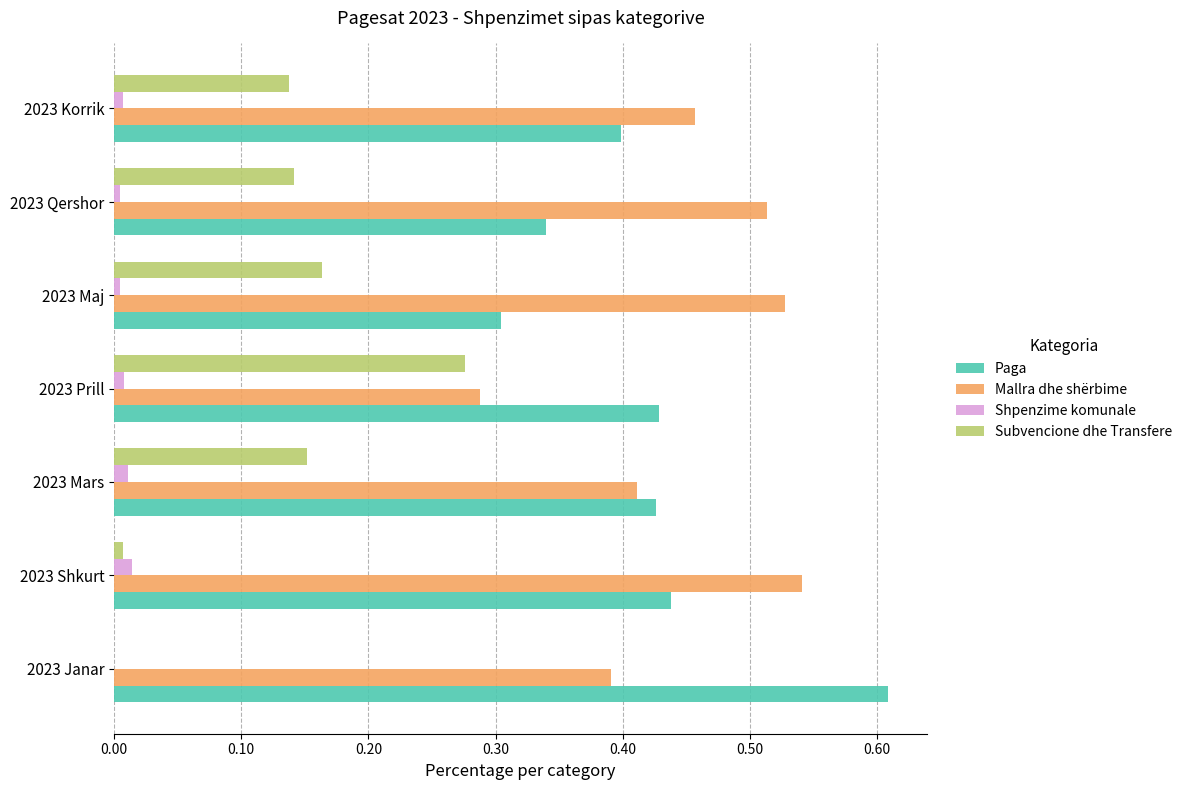

At which category does the chart reach its peak across all series?

2023 Janar